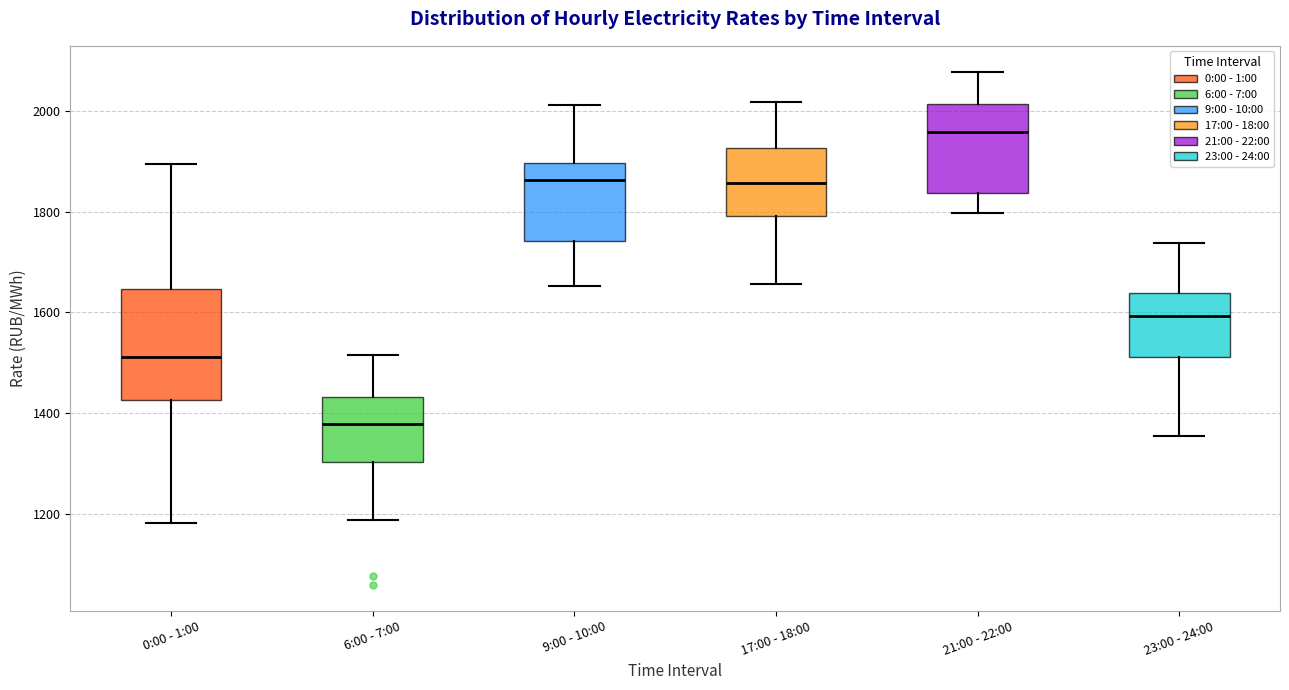

Comparing the boxes themselves (not the whiskers), which one is the tallest?

0:00 - 1:00